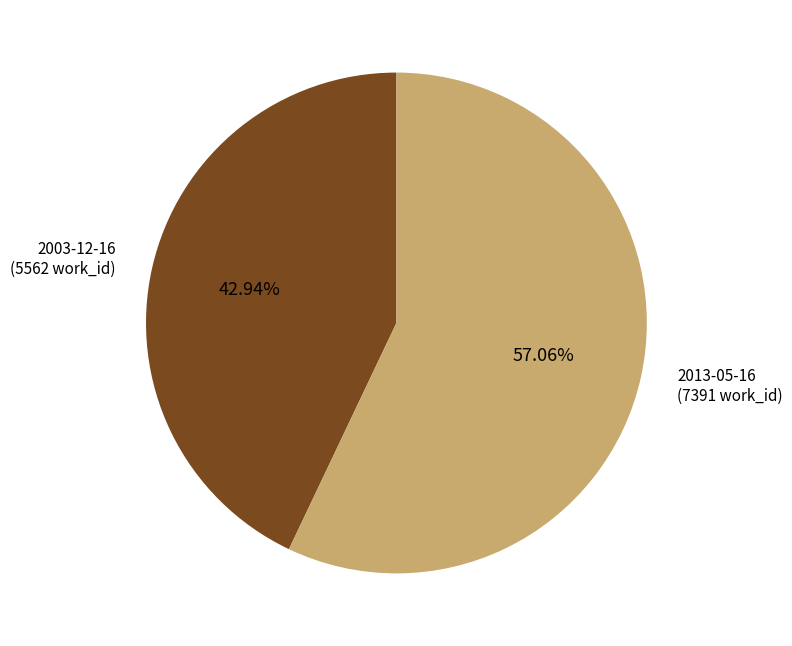

To the nearest percent, what percentage of the pie is 2003-12-16?

43%